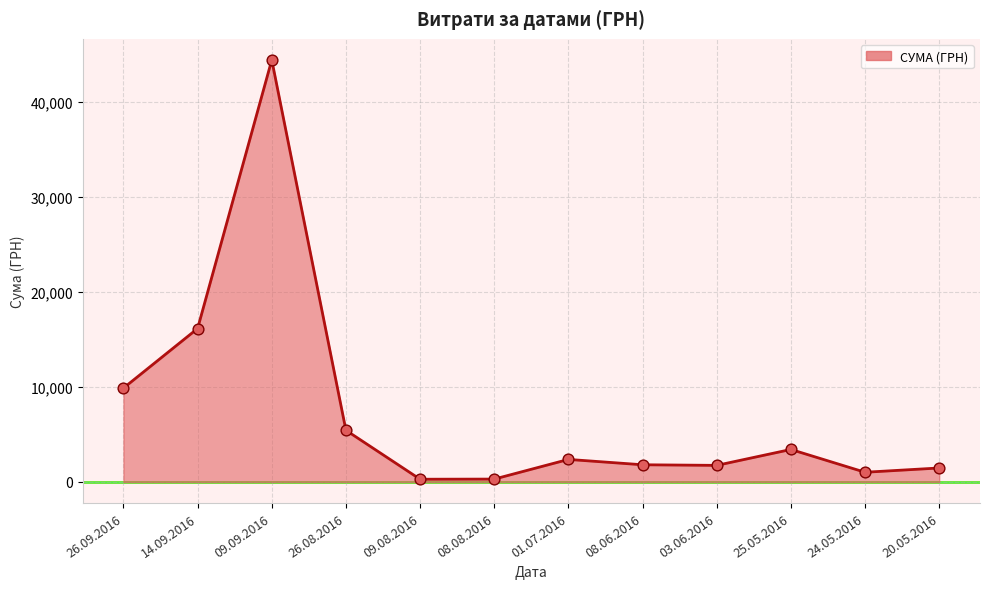

What is the change in value from 08.06.2016 to 24.05.2016?

-787.9